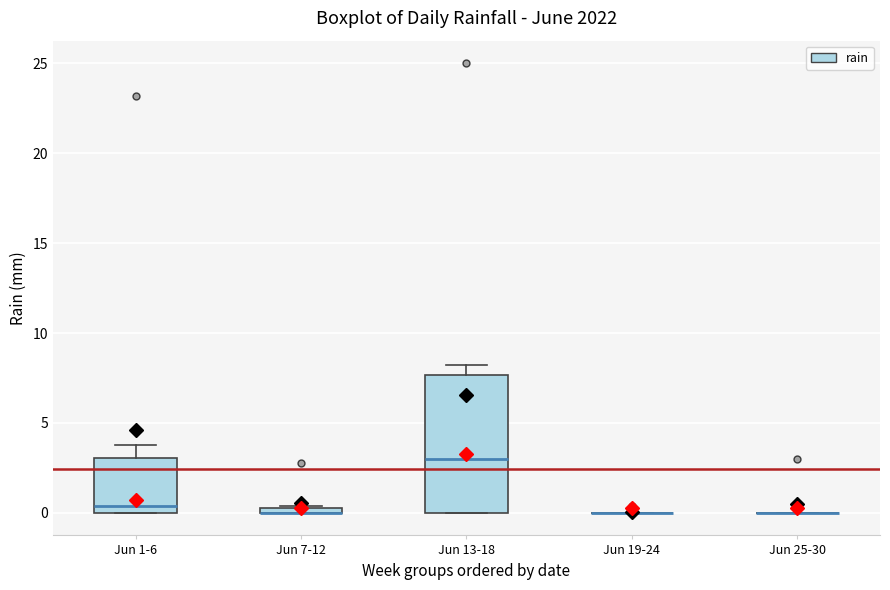

Comparing the boxes themselves (not the whiskers), which one is the tallest?

Jun 13-18